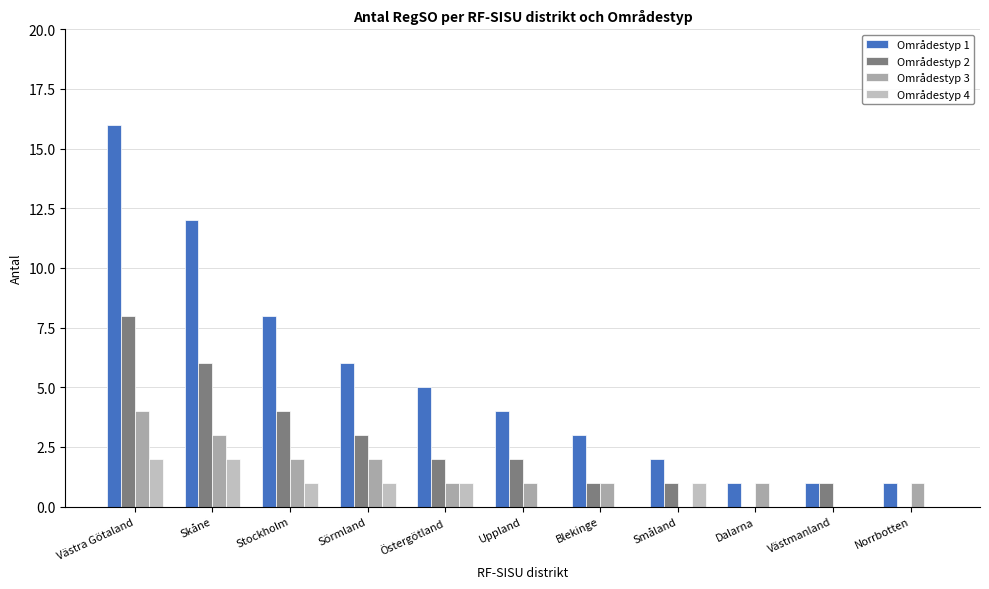

Are the bars horizontal?

No